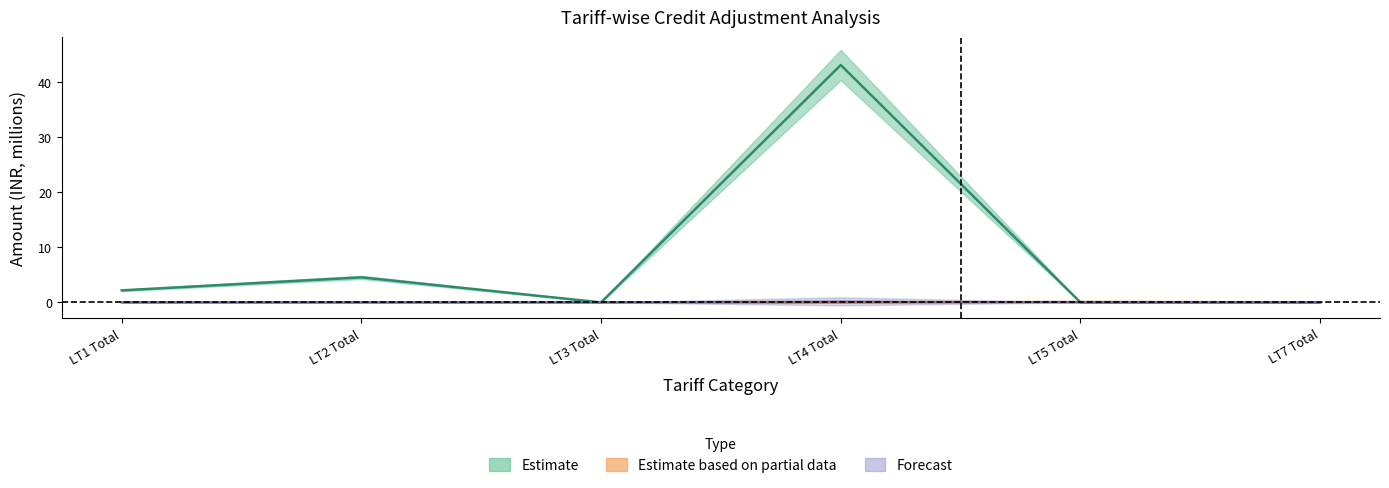

At which category does TOTAL ADJUSTMENT reach its first local peak?

LT4 Total